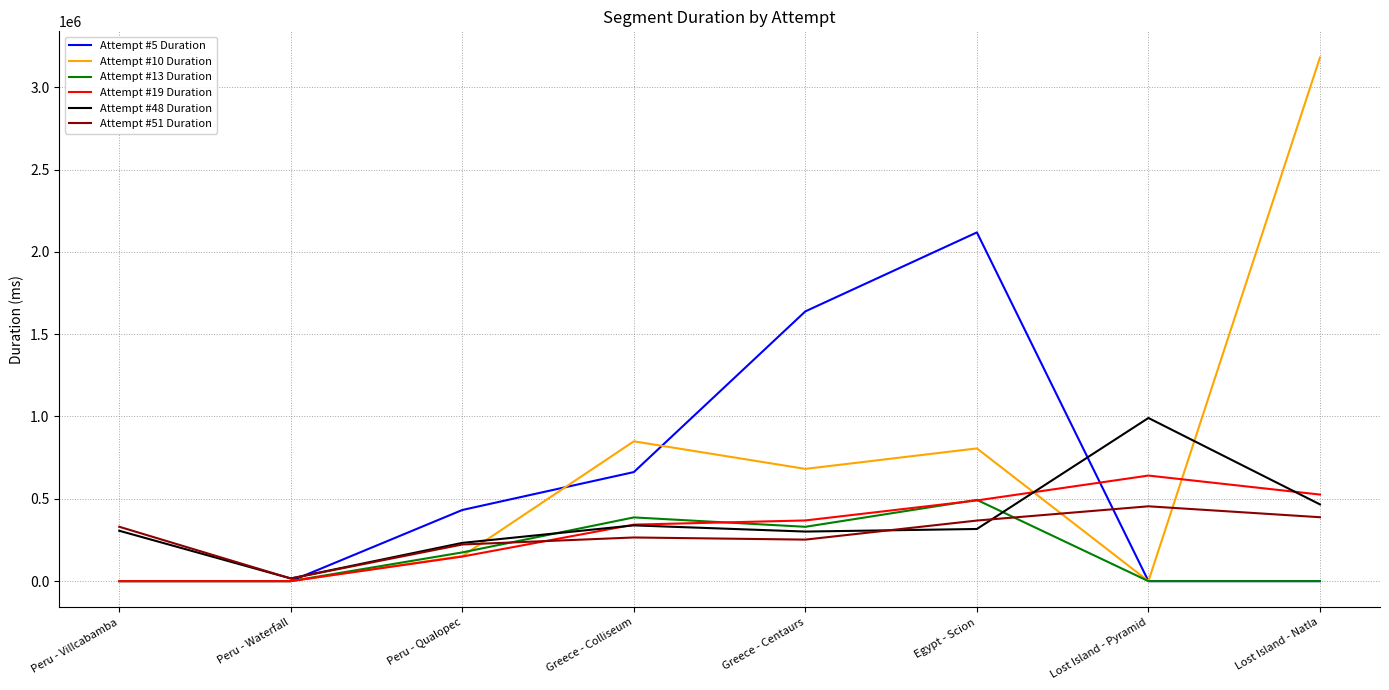

Where does the Attempt #10 Duration series first go above 681726?

Greece - Colliseum